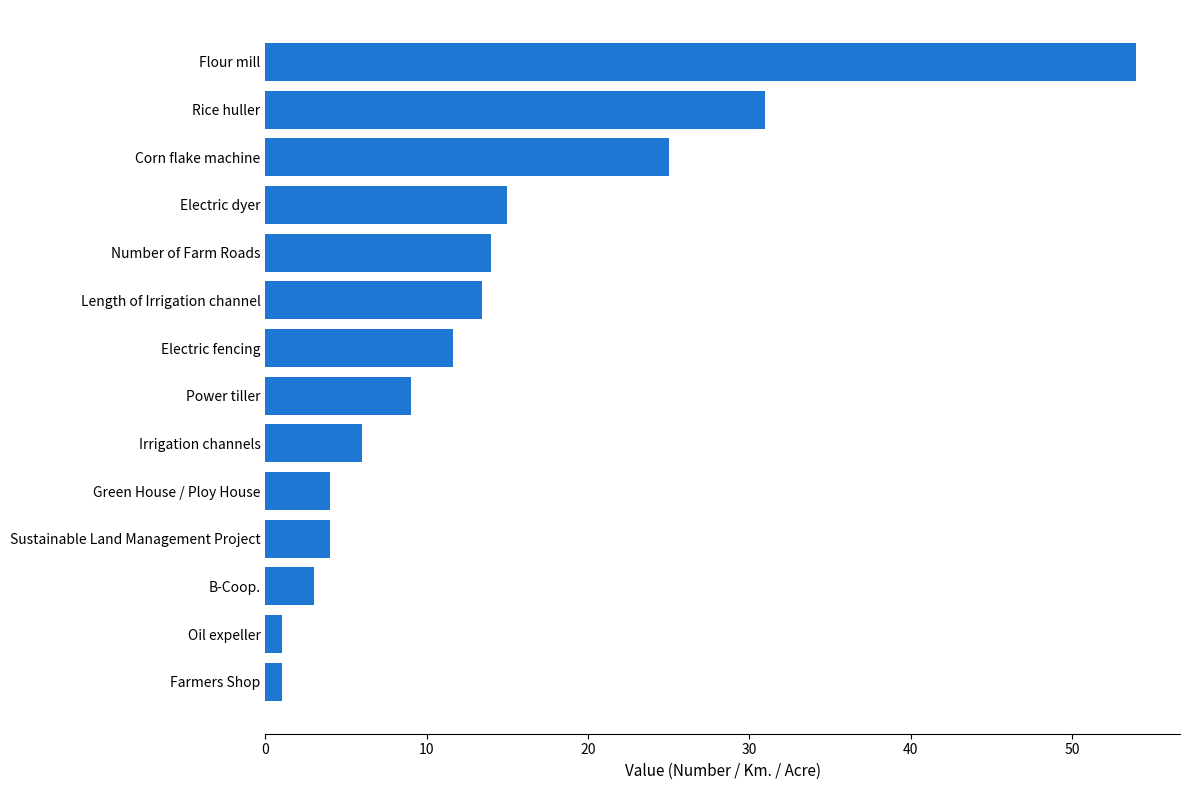

What is the change in value from Sustainable Land Management Project to Number of Farm Roads?

+10.0